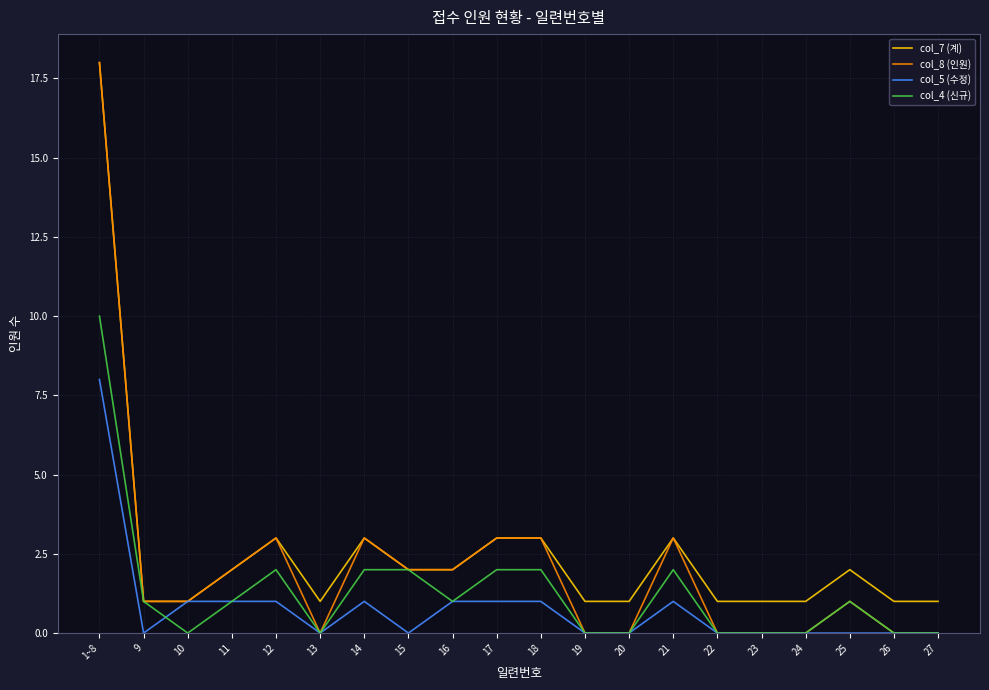

What position from the right is 19?

9